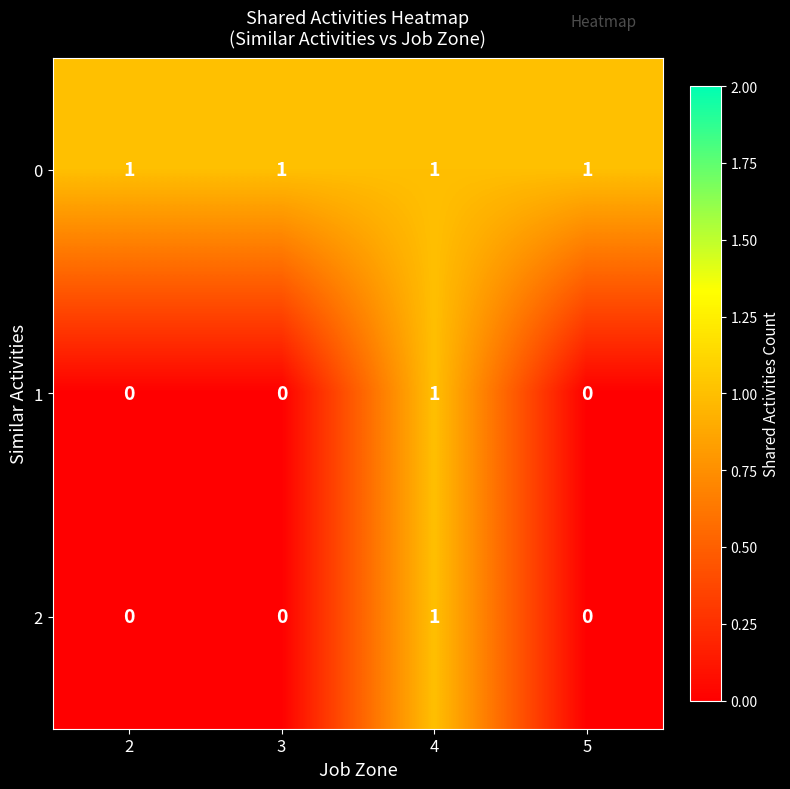

At which category is the sum across all series the highest?

4